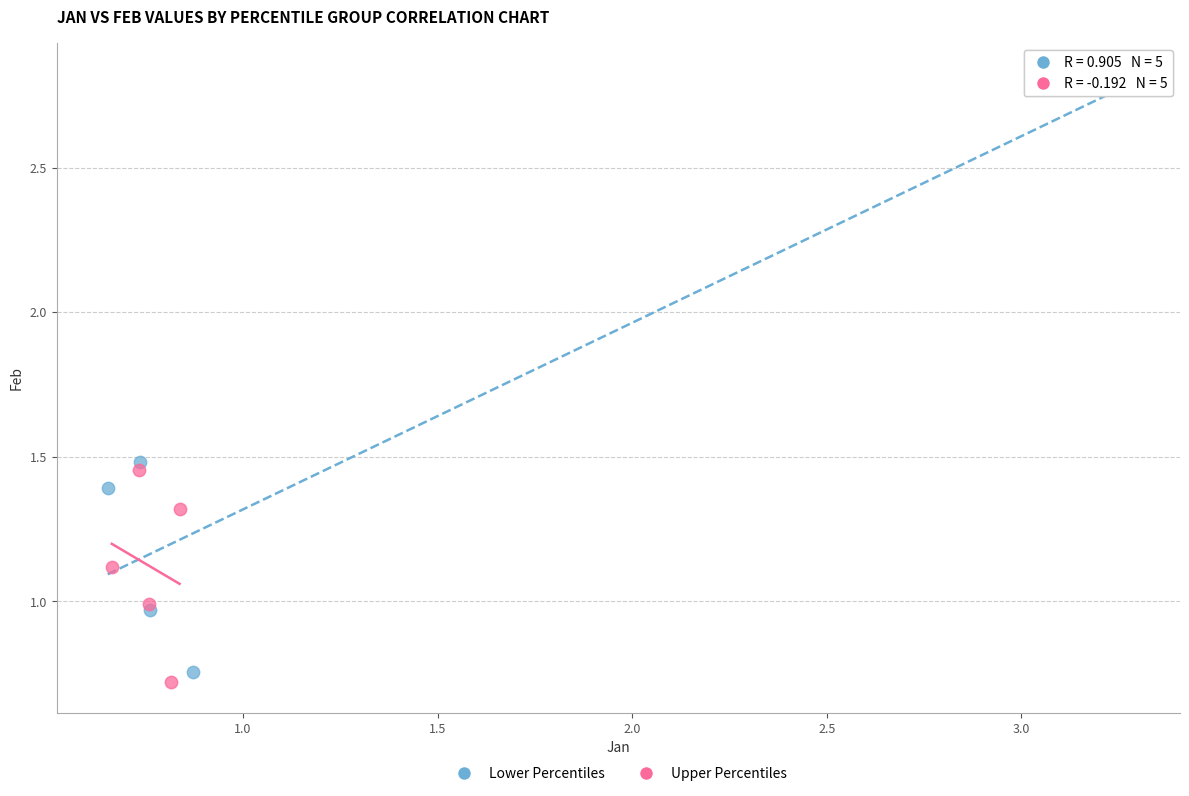

Which series reaches the maximum Y coordinate?

Lower Percentiles